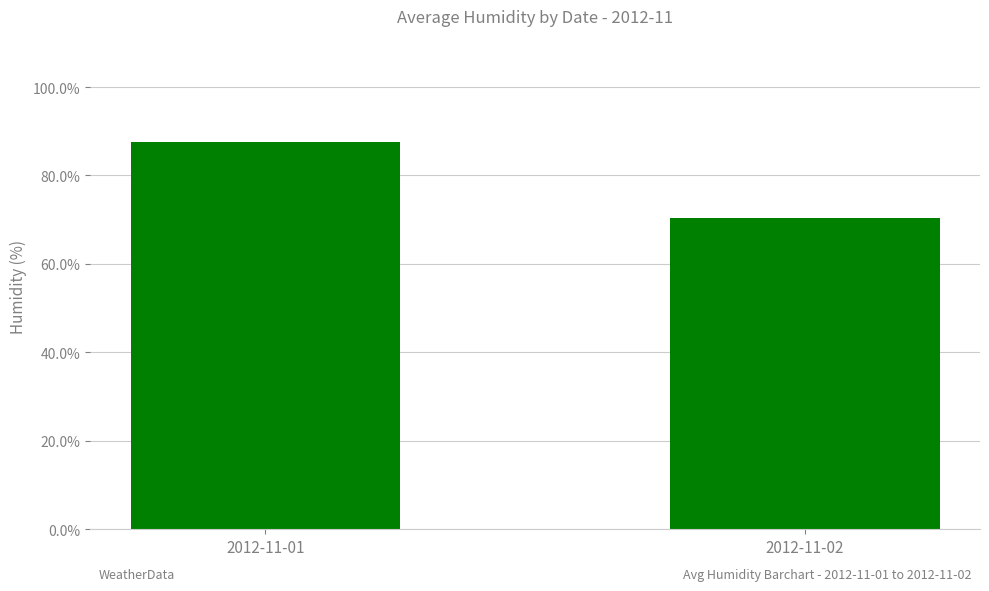

What is the change in value from 2012-11-01 to 2012-11-02?

-17.2